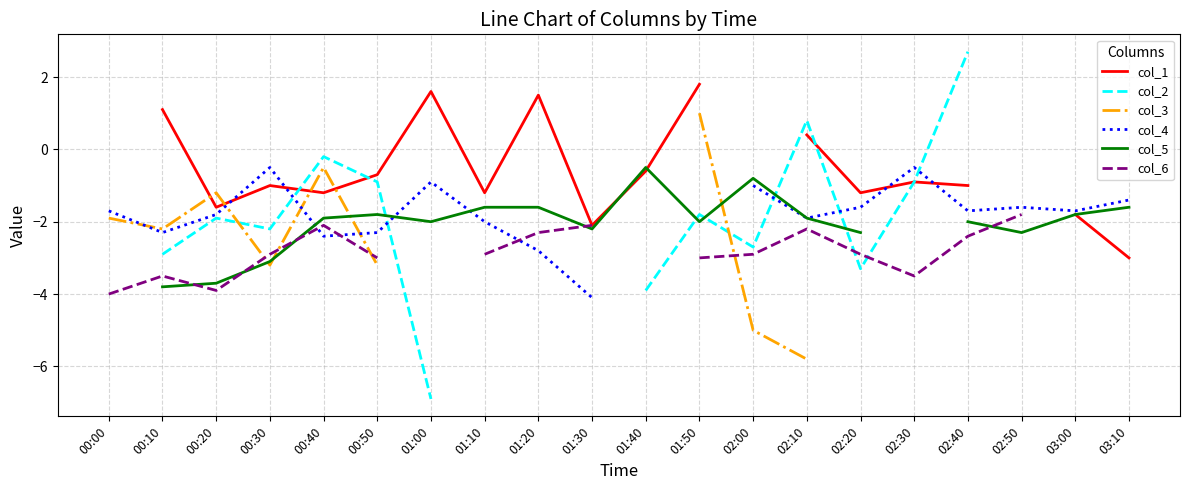

Is it true that col_2 equals 0.4 at 02:10?

False